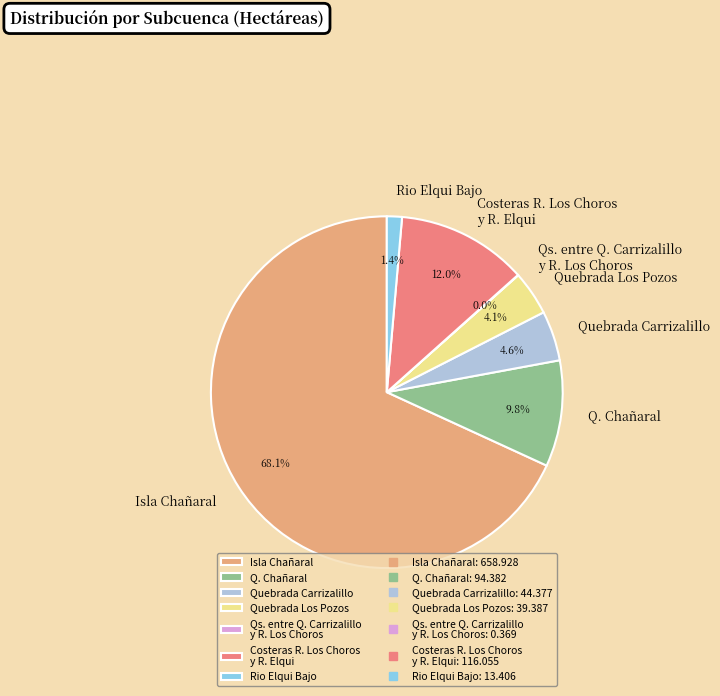

True or false: Quebrada Carrizalillo accounts for 18% of the total.

False